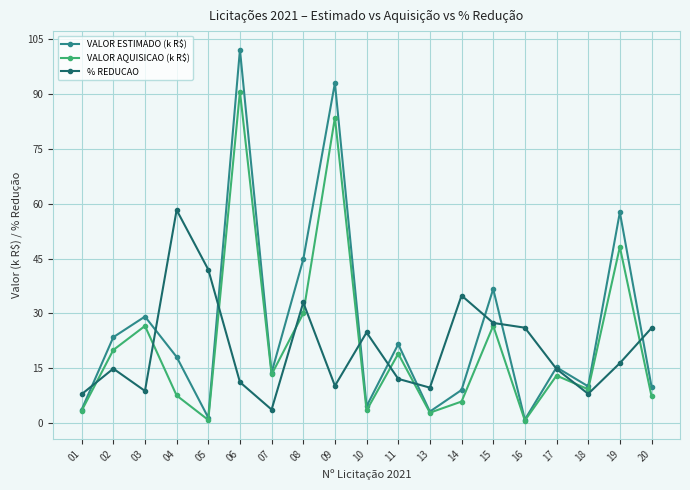

What is the difference between the maximum and second lowest values in the VALOR ESTIMADO (k R$) series?

100.7